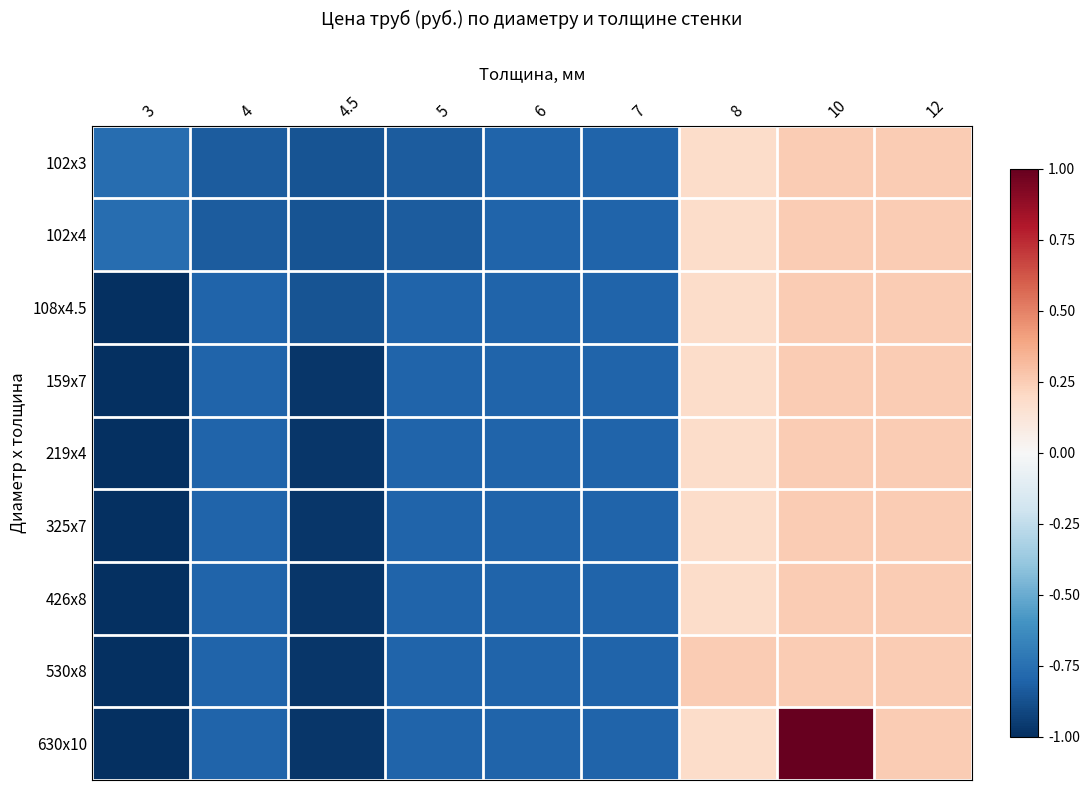

Which has a higher value, 5 or 8?

8